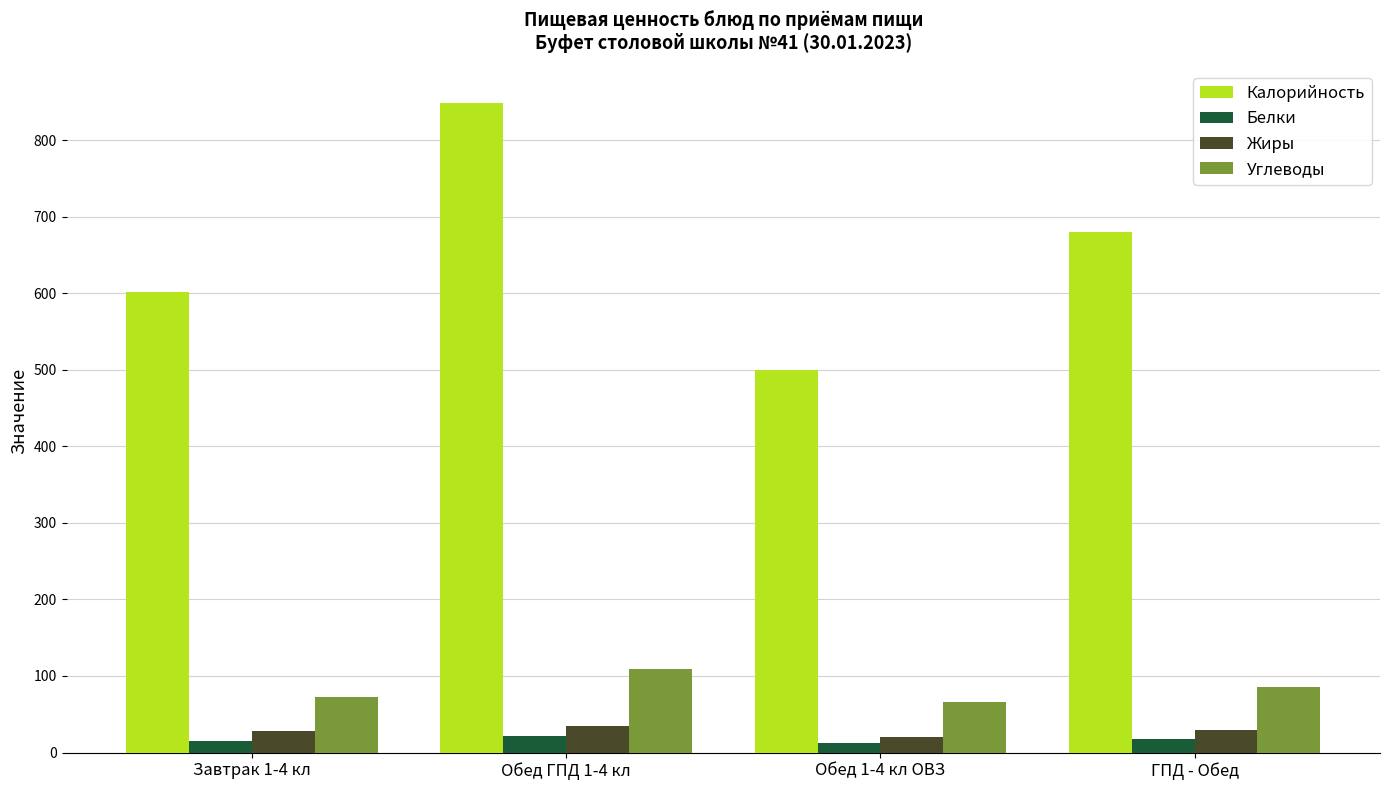

Which category has the highest value in the Калорийность series?

Обед ГПД 1-4 кл